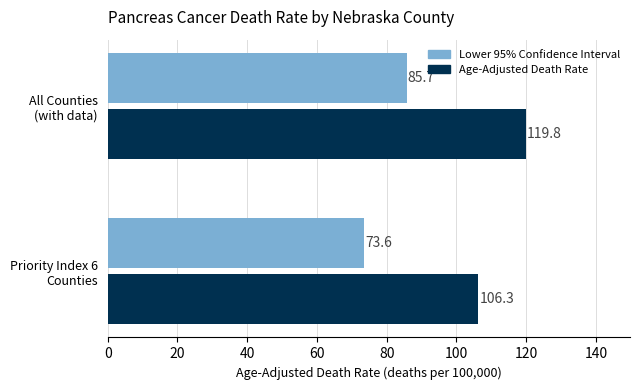

What is the lowest value of the Age-Adjusted Death Rate series?

106.3